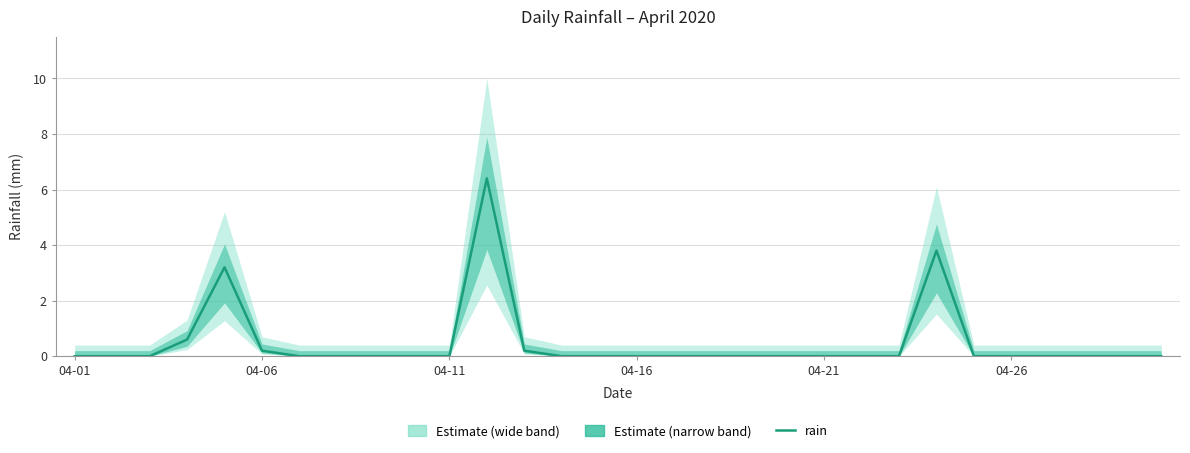

The value at 27 is 0.0. True or false?

True